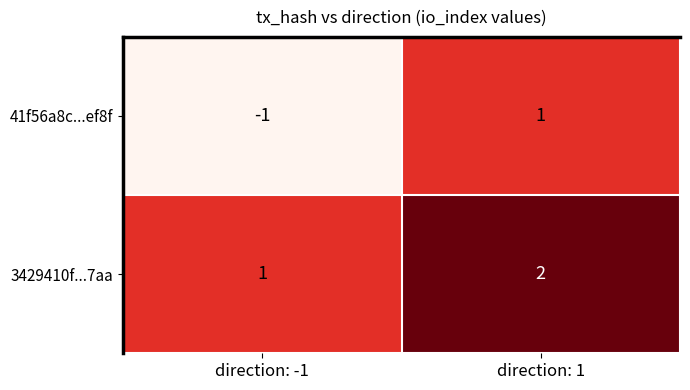

True or false: 3429410f...7aa has a value of 2 at direction: 1.

True